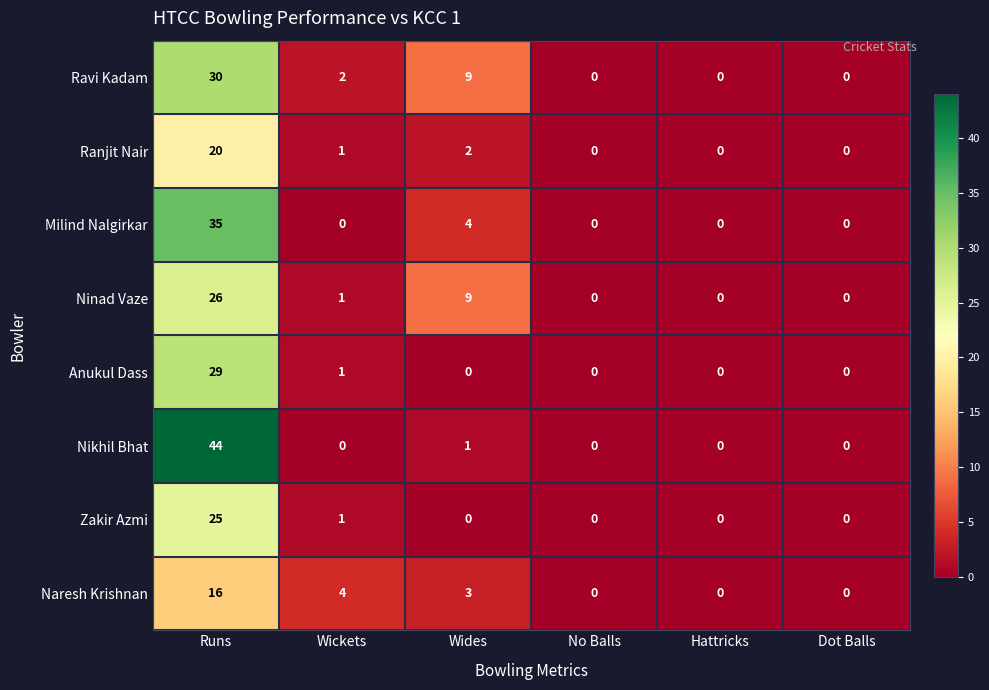

Where does the Naresh Krishnan series first go above 3?

Runs